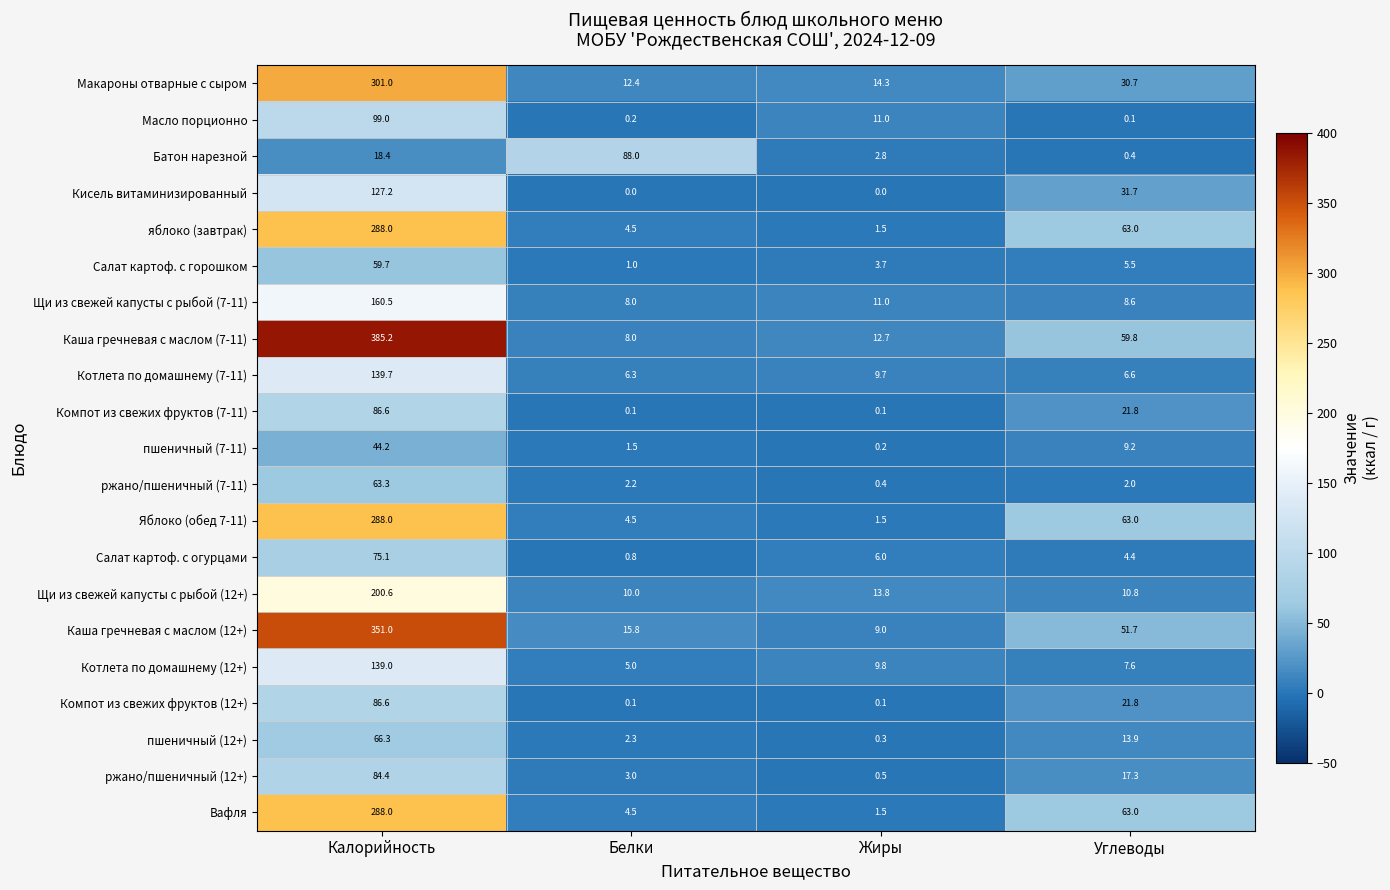

What is the average value of the Котлета по домашнему (12+) series?

40.4